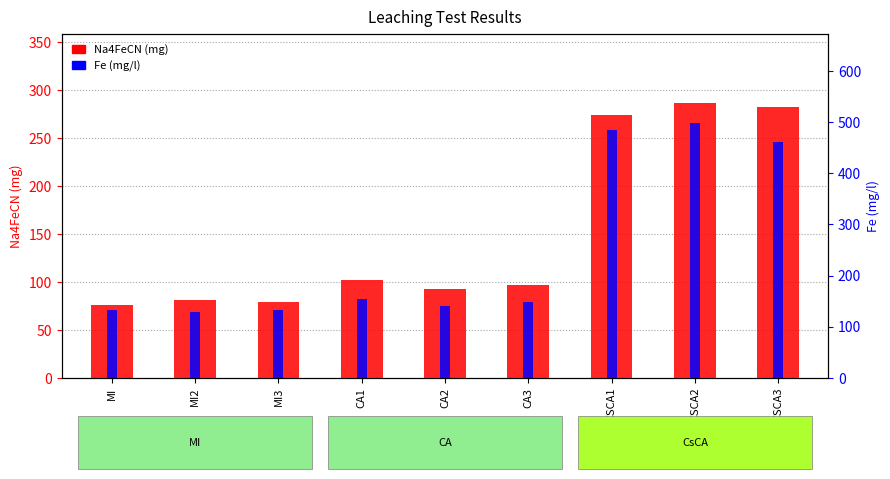

What are all the series names shown in the legend?

Na4FeCN (mg), Fe (mg/l)